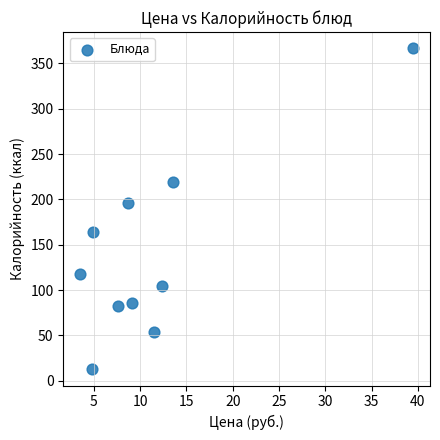

What is the average X value?

11.5